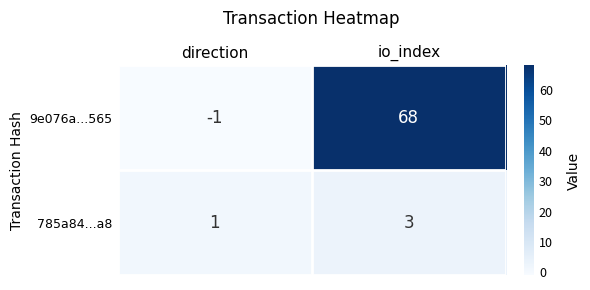

What is the maximum value for 9e076a...565?

68